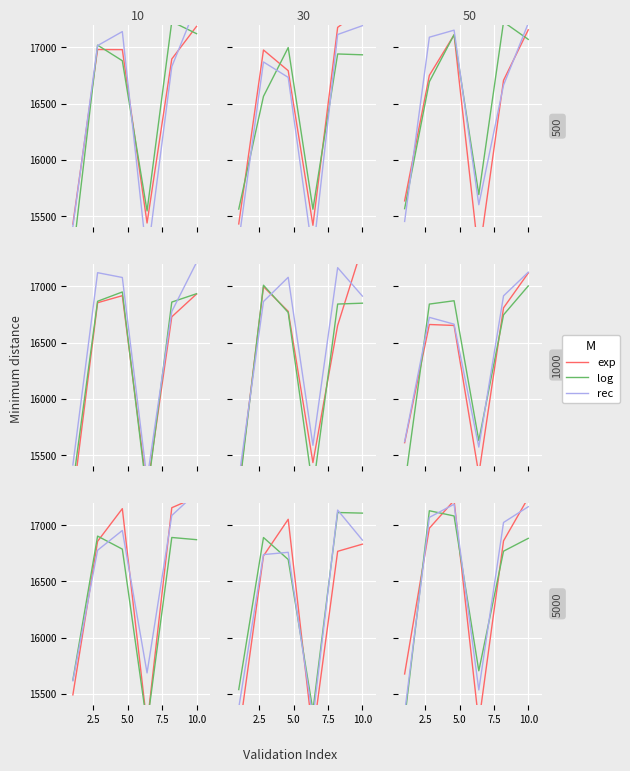

Rank the series at 10.0 from lowest to highest value.

log, rec, exp